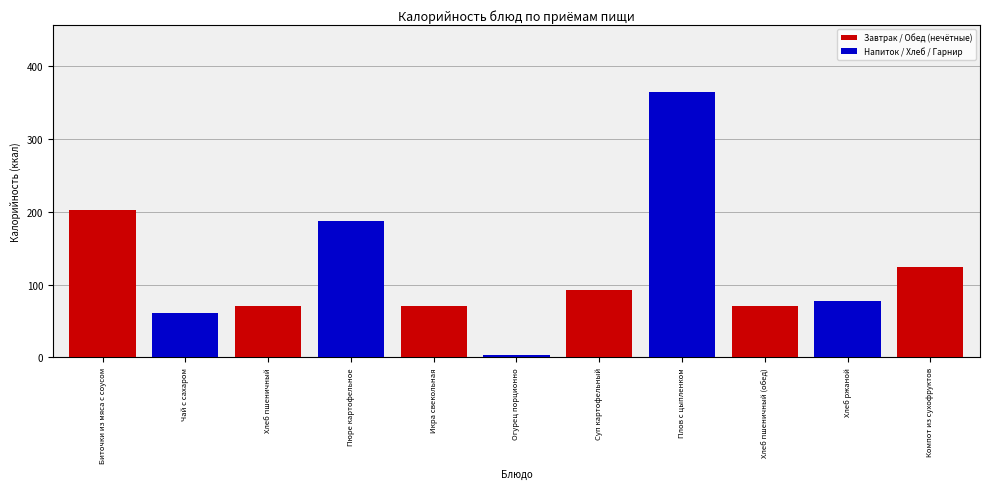

The value at Хлеб пшеничный (обед) is 70. True or false?

True